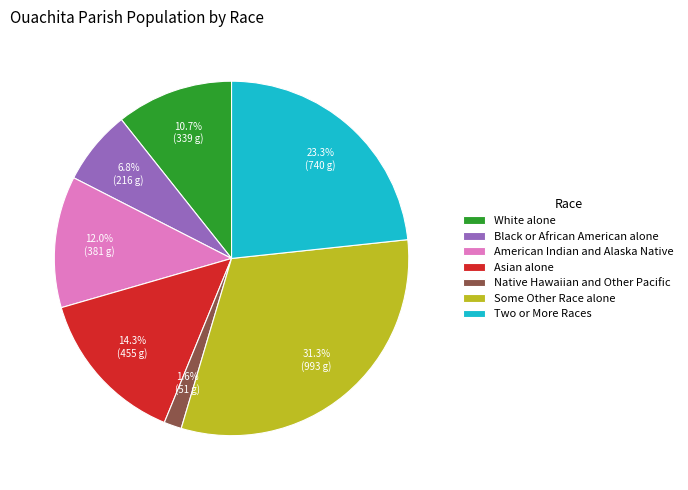

Between Two or More Races and Native Hawaiian and Other Pacific, which is larger?

Two or More Races